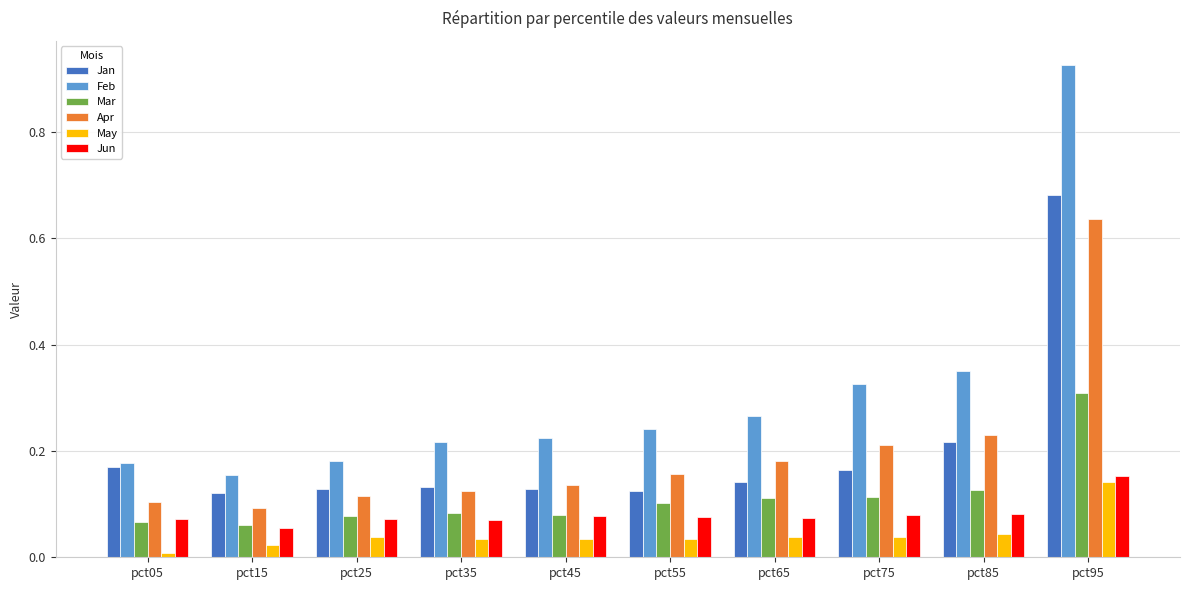

The Jun series shows 0.1 at pct85. True or false?

True